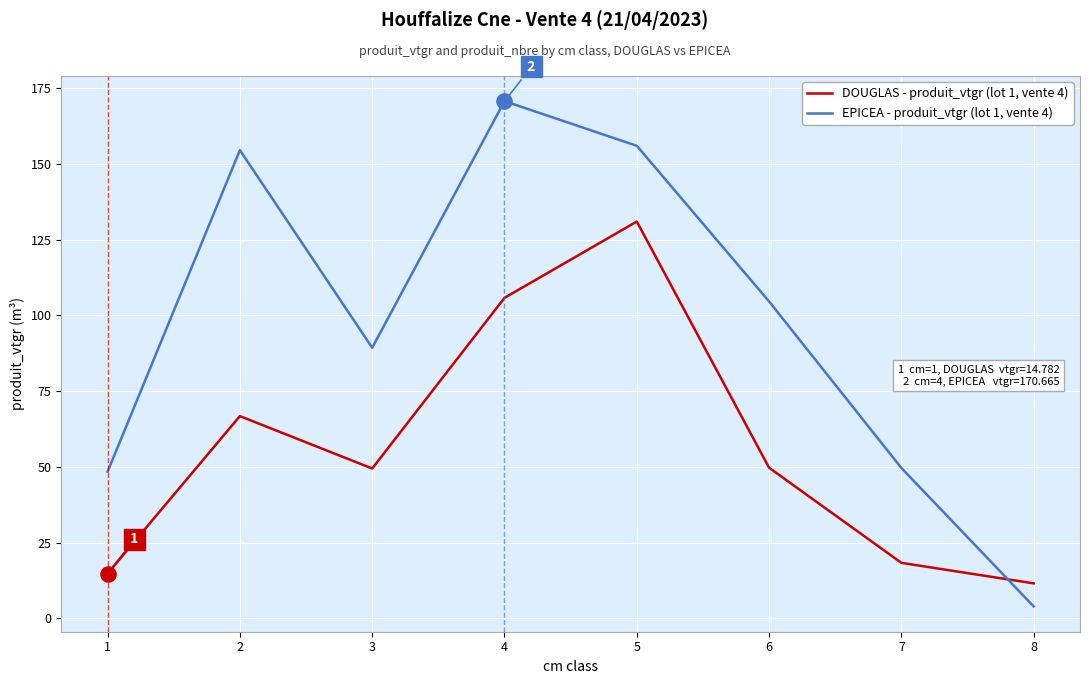

What is the total value across all series at 3?

138.7